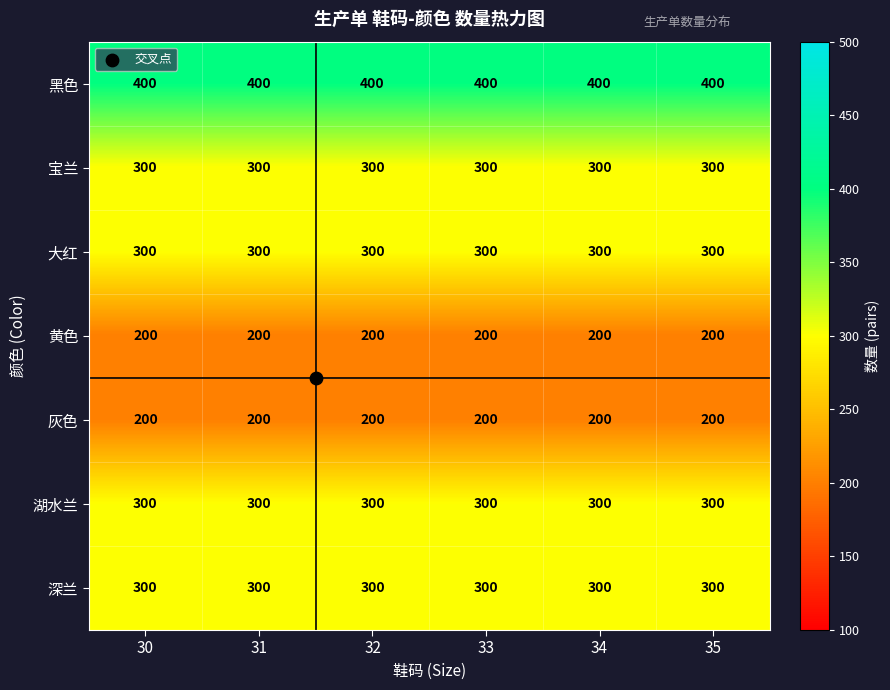

What is the smallest value displayed?

200